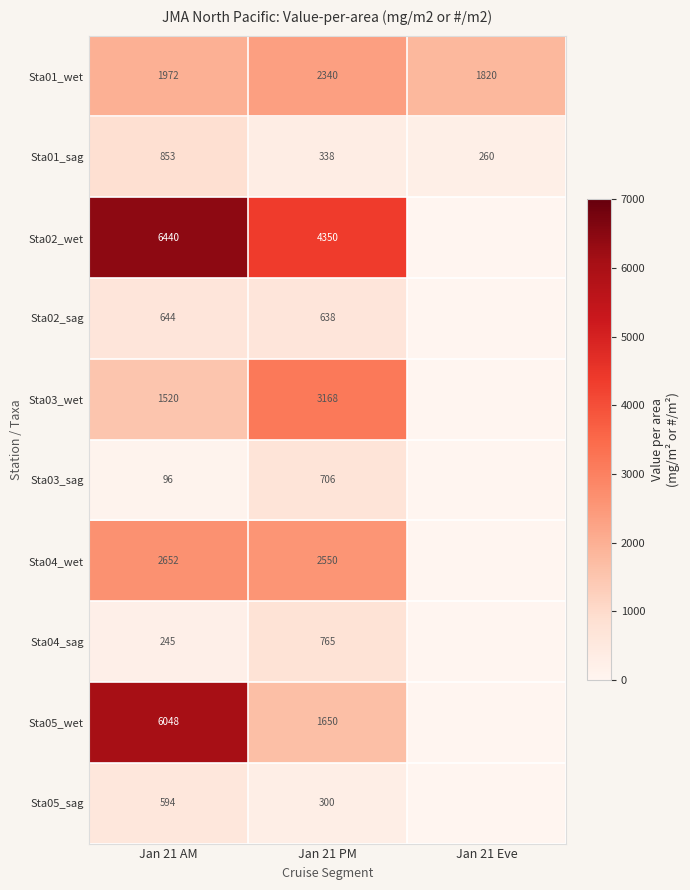

Which category has the highest value across all series?

Jan 21 AM